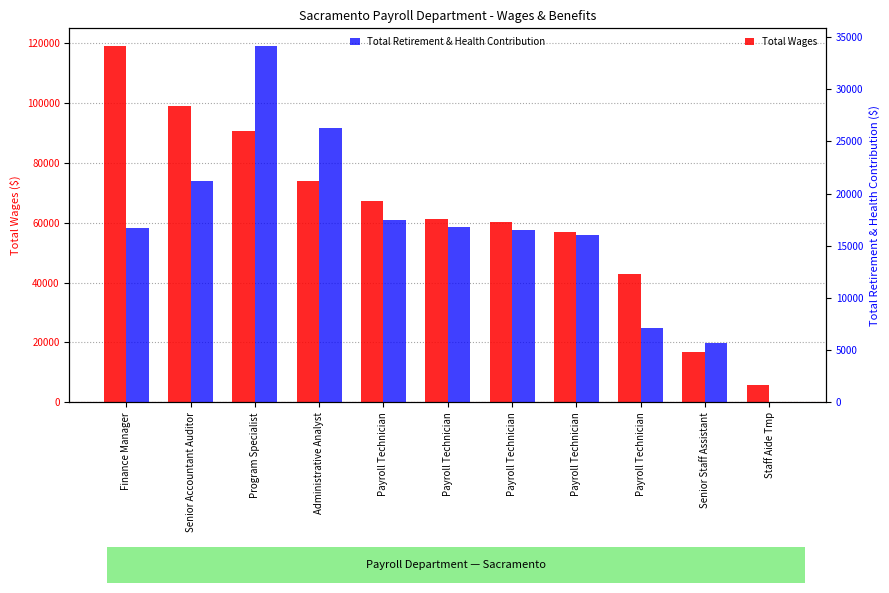

At Program Specialist, list the series in order from largest to smallest.

Total Wages, Total Retirement & Health Contribution